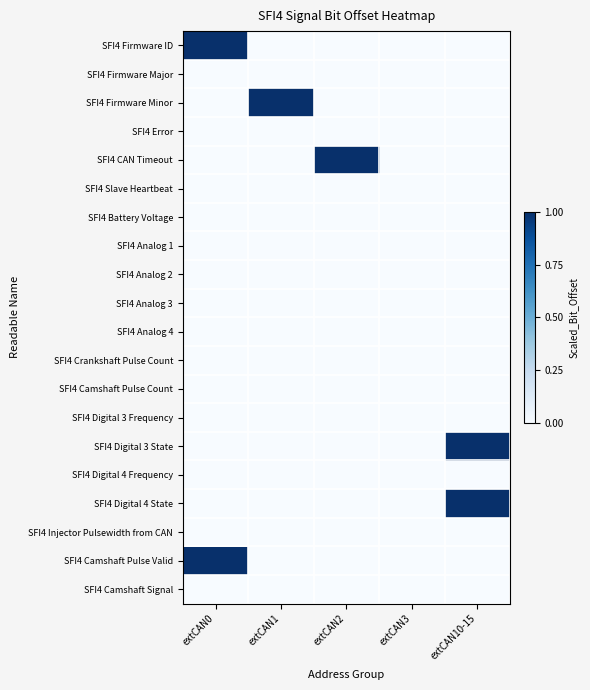

Reading left to right, extract all data points from this chart.

SFI4 Firmware ID: extCAN0=1	extCAN1=0	extCAN2=0	extCAN3=0	extCAN10-15=0
SFI4 Firmware Major: extCAN0=0	extCAN1=0	extCAN2=0	extCAN3=0	extCAN10-15=0
SFI4 Firmware Minor: extCAN0=0	extCAN1=1	extCAN2=0	extCAN3=0	extCAN10-15=0
SFI4 Error: extCAN0=0	extCAN1=0	extCAN2=0	extCAN3=0	extCAN10-15=0
SFI4 CAN Timeout: extCAN0=0	extCAN1=0	extCAN2=1	extCAN3=0	extCAN10-15=0
SFI4 Slave Heartbeat: extCAN0=0	extCAN1=0	extCAN2=0	extCAN3=0	extCAN10-15=0
SFI4 Battery Voltage: extCAN0=0	extCAN1=0	extCAN2=0	extCAN3=0	extCAN10-15=0
SFI4 Analog 1: extCAN0=0	extCAN1=0	extCAN2=0	extCAN3=0	extCAN10-15=0
SFI4 Analog 2: extCAN0=0	extCAN1=0	extCAN2=0	extCAN3=0	extCAN10-15=0
SFI4 Analog 3: extCAN0=0	extCAN1=0	extCAN2=0	extCAN3=0	extCAN10-15=0
SFI4 Analog 4: extCAN0=0	extCAN1=0	extCAN2=0	extCAN3=0	extCAN10-15=0
SFI4 Crankshaft Pulse Count: extCAN0=0	extCAN1=0	extCAN2=0	extCAN3=0	extCAN10-15=0
SFI4 Camshaft Pulse Count: extCAN0=0	extCAN1=0	extCAN2=0	extCAN3=0	extCAN10-15=0
SFI4 Digital 3 Frequency: extCAN0=0	extCAN1=0	extCAN2=0	extCAN3=0	extCAN10-15=0
SFI4 Digital 3 State: extCAN0=0	extCAN1=0	extCAN2=0	extCAN3=0	extCAN10-15=1
SFI4 Digital 4 Frequency: extCAN0=0	extCAN1=0	extCAN2=0	extCAN3=0	extCAN10-15=0
SFI4 Digital 4 State: extCAN0=0	extCAN1=0	extCAN2=0	extCAN3=0	extCAN10-15=1
SFI4 Injector Pulsewidth from CAN: extCAN0=0	extCAN1=0	extCAN2=0	extCAN3=0	extCAN10-15=0
SFI4 Camshaft Pulse Valid: extCAN0=1	extCAN1=0	extCAN2=0	extCAN3=0	extCAN10-15=0
SFI4 Camshaft Signal: extCAN0=0	extCAN1=0	extCAN2=0	extCAN3=0	extCAN10-15=0